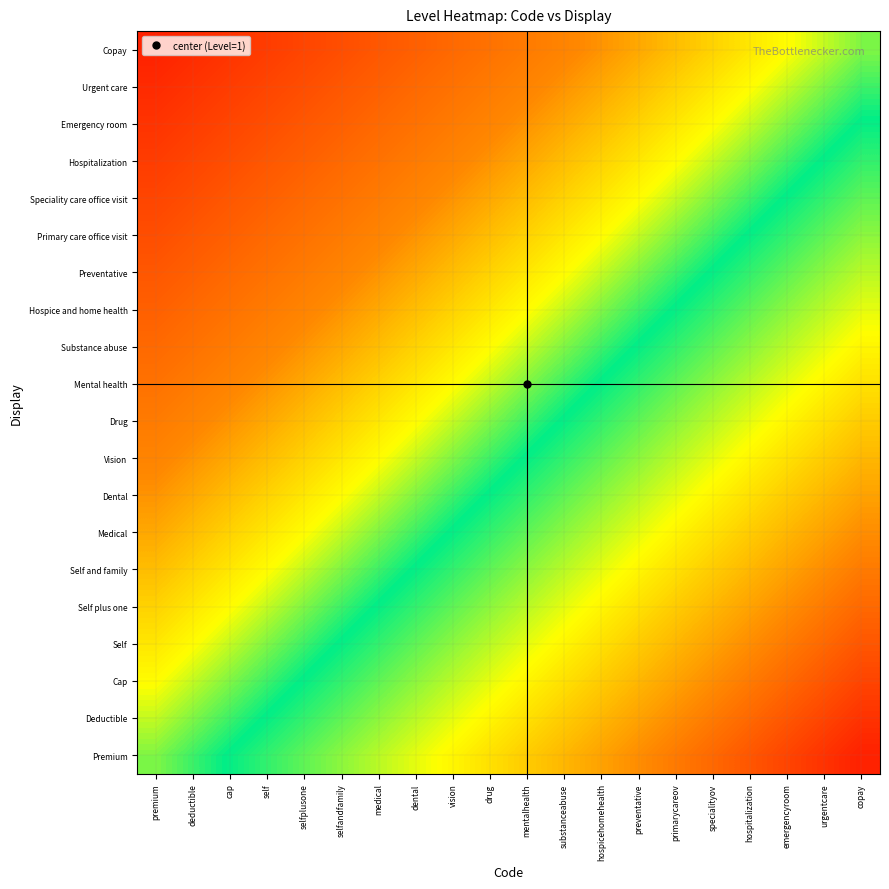

Which series has the widest spread of values?

Premium